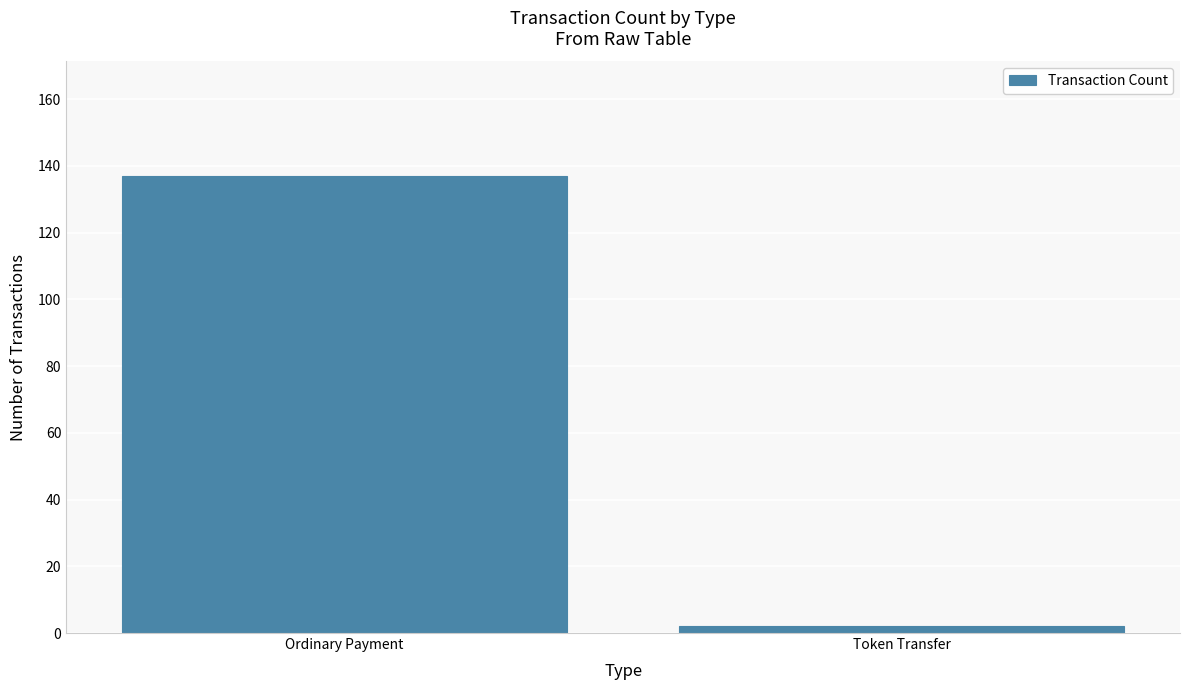

The chart shows a value of 137 at Ordinary Payment. True or false?

True